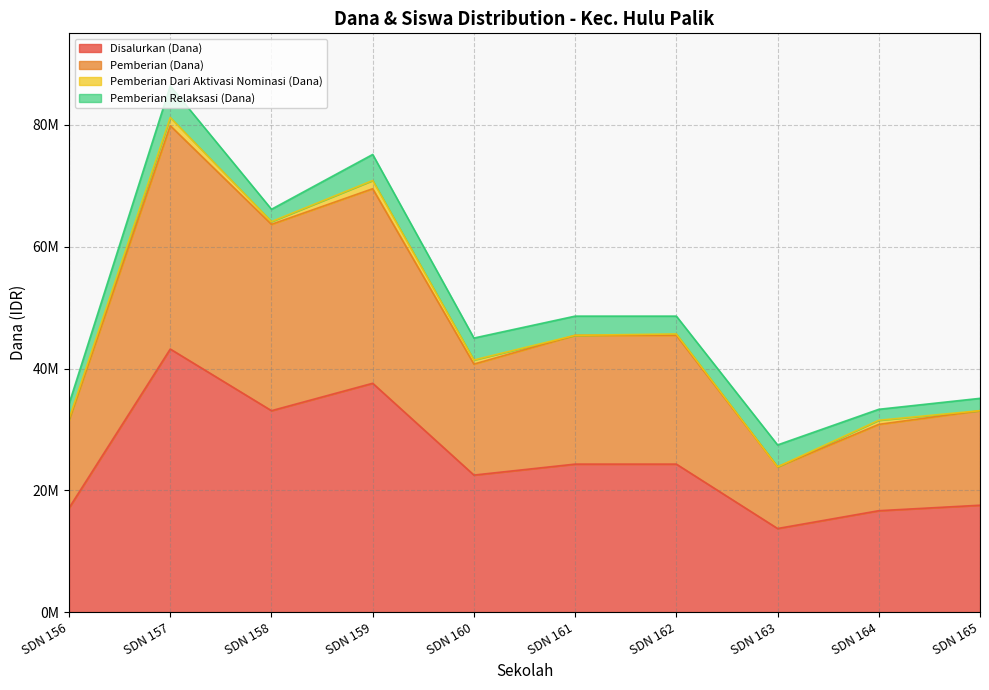

What are all the series names shown in the legend?

Disalurkan (Dana), Pemberian (Dana), Pemberian Dari Aktivasi Nominasi (Dana), Pemberian Relaksasi (Dana)